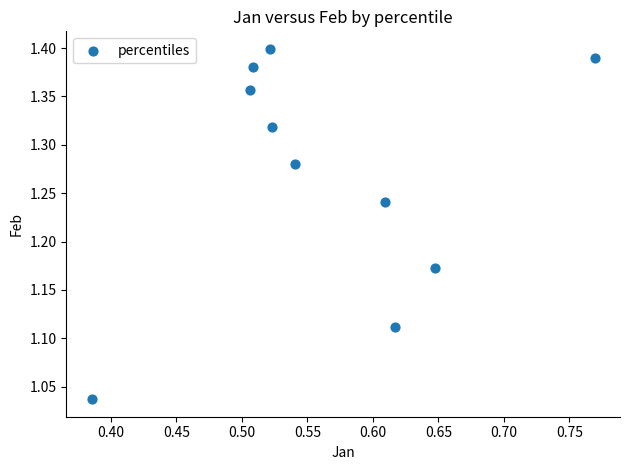

What is the range of Y values (max minus min)?

0.4